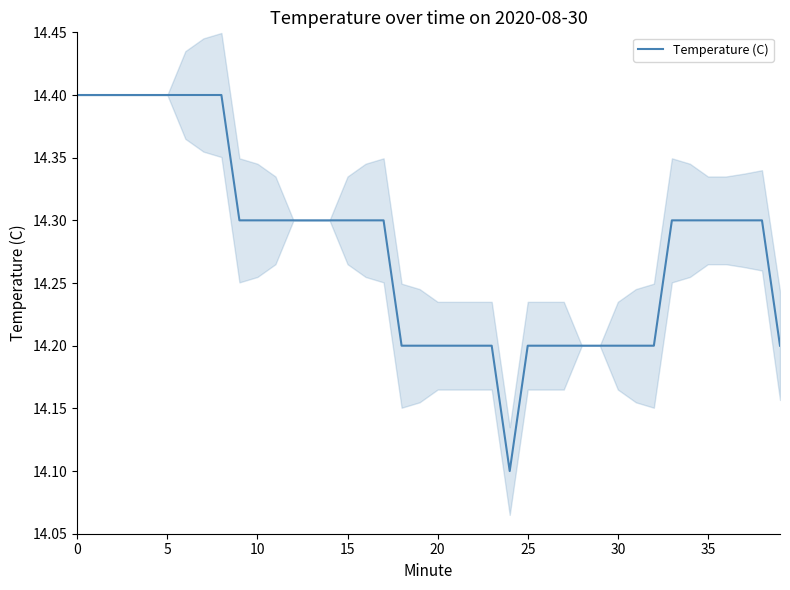

What is the highest value of the Temperature (C) series?

14.4